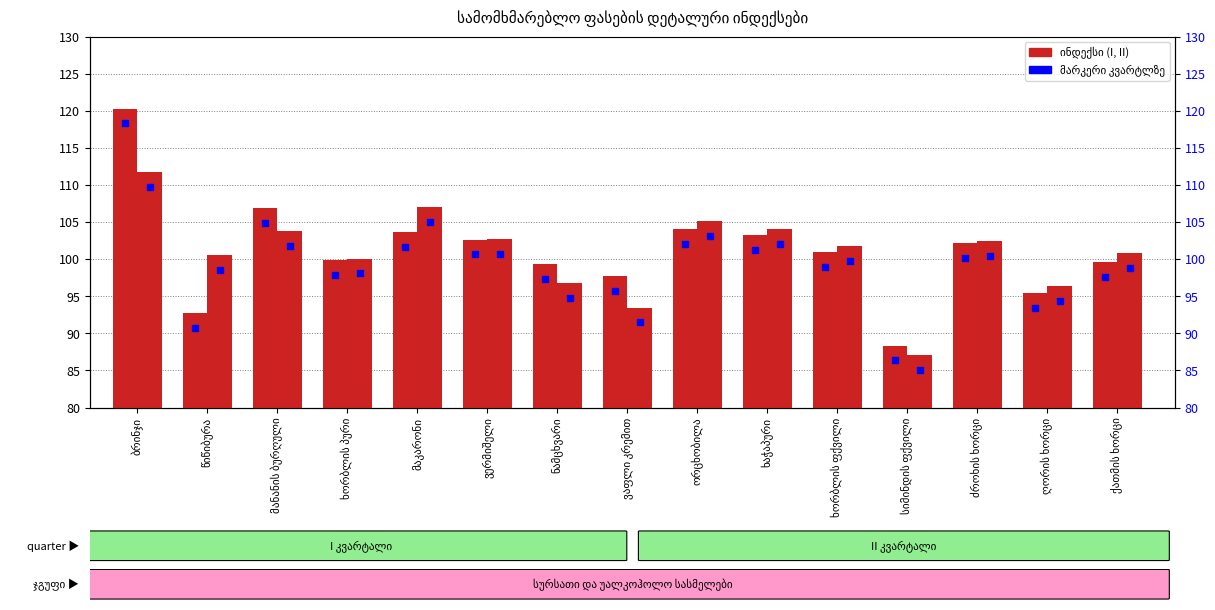

Reading left to right, list all the values displayed in this chart.

I: ბრინჯი=120.3	წიწიბურა=92.8	მანანის ბურღული=106.9	ხორბლის პური=99.9	მაკარონი=103.7	ვერმიშელი=102.6	ნამცხვარი=99.4	ვაფლი კრემით=97.7	ორცხობილა=104.1	ხაჭაპური=103.3	ხორბლის ფქვილი=100.9	სიმინდის ფქვილი=88.3	ძროხის ხორცი=102.2	ღორის ხორცი=95.4	ქათმის ხორცი=99.5
II: ბრინჯი=111.8	წიწიბურა=100.5	მანანის ბურღული=103.8	ხორბლის პური=100.1	მაკარონი=107.0	ვერმიშელი=102.7	ნამცხვარი=96.8	ვაფლი კრემით=93.5	ორცხობილა=105.1	ხაჭაპური=104.1	ხორბლის ფქვილი=101.8	სიმინდის ფქვილი=87.1	ძროხის ხორცი=102.4	ღორის ხორცი=96.4	ქათმის ხორცი=100.8